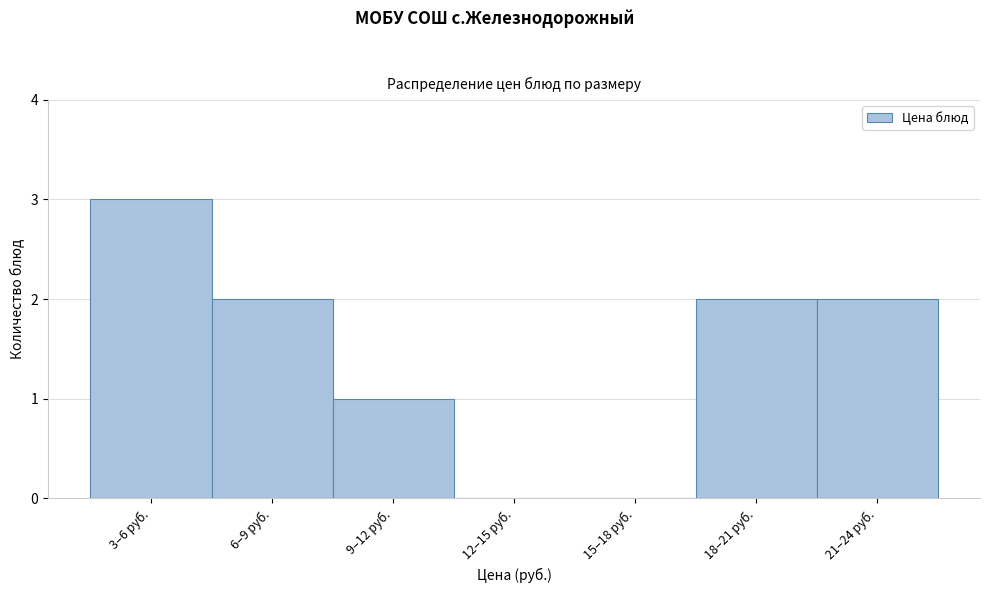

Reading left to right, what are all the values shown in this chart?

3–6 руб.=3	6–9 руб.=2	9–12 руб.=1	12–15 руб.=0	15–18 руб.=0	18–21 руб.=2	21–24 руб.=2